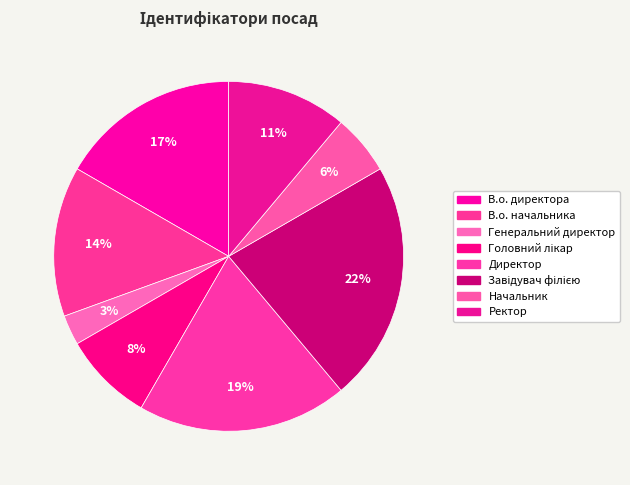

What is the largest slice in the pie chart?

Завідувач філією